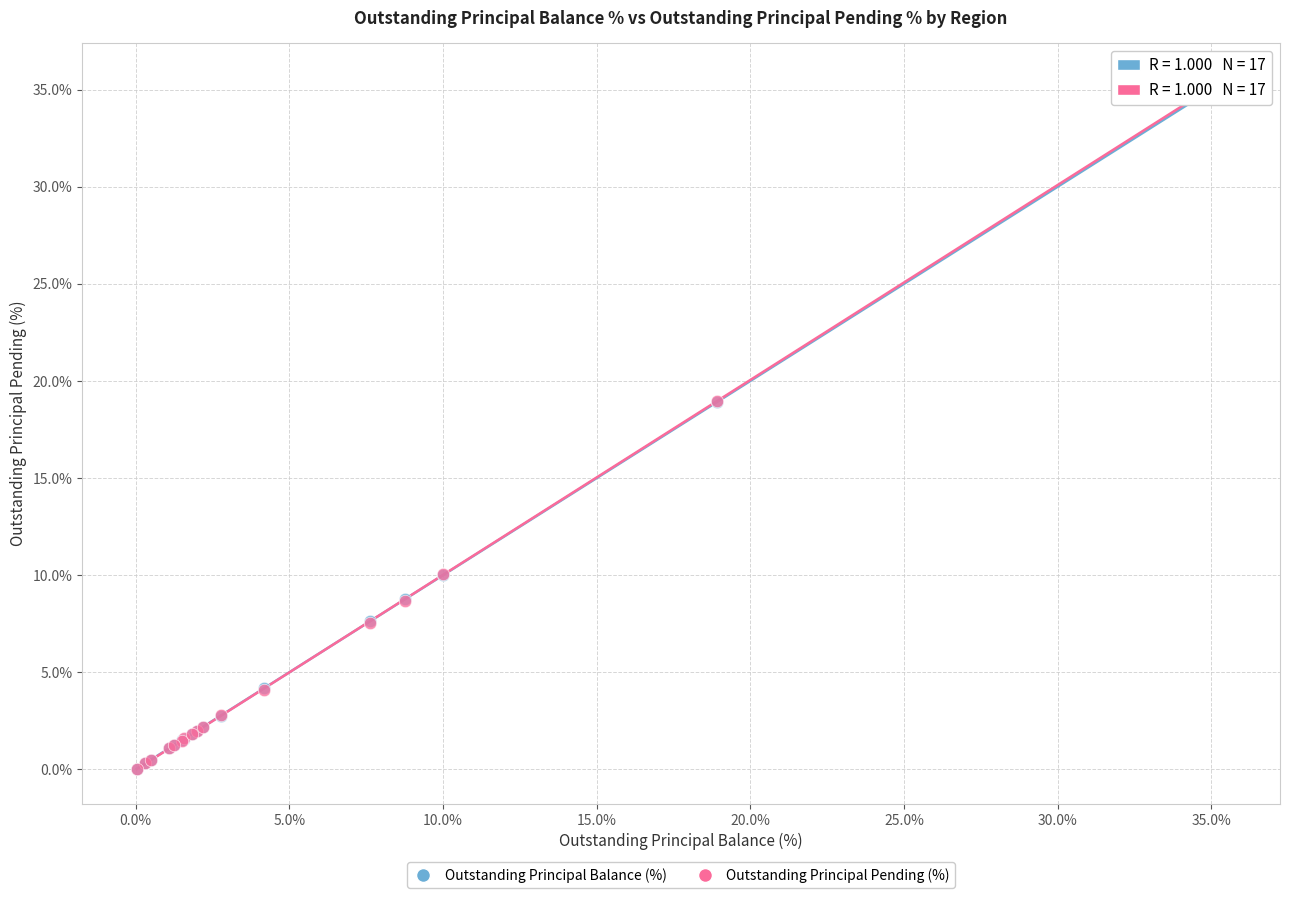

What are all the series names shown in the legend?

Outstanding Principal Balance (%), Outstanding Principal Pending (%)